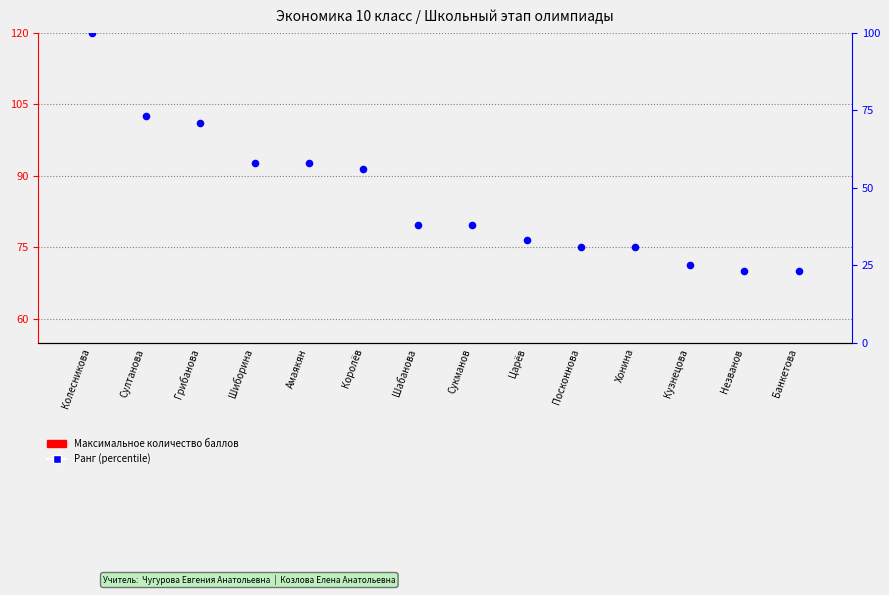

What are all the series names shown in the legend?

Максимальное количество баллов, Ранг (percentile)